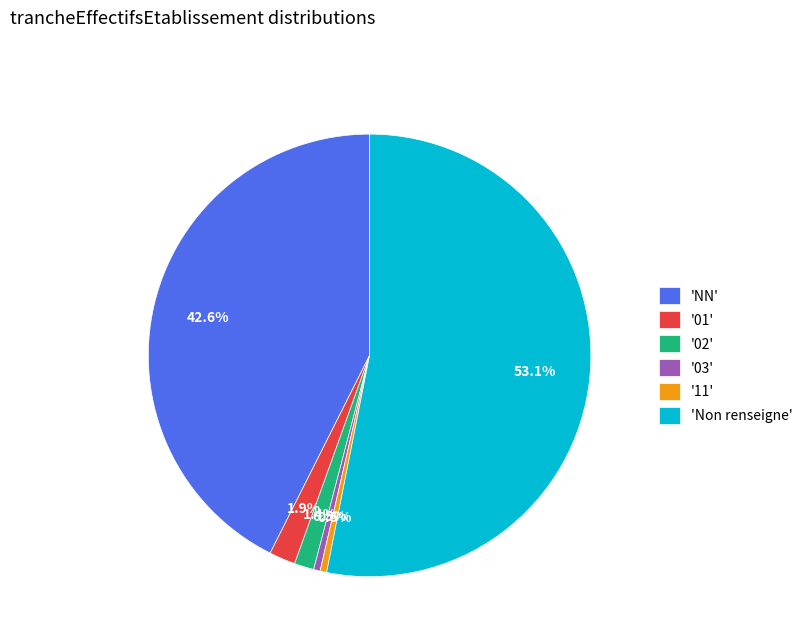

Is there any slice that represents more than half of the pie?

Yes